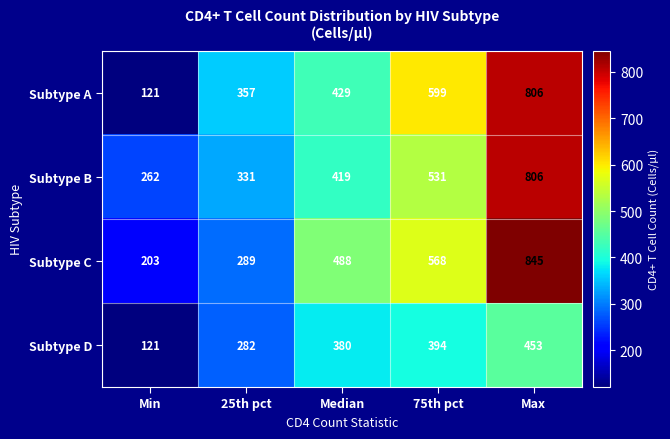

Rank the series at 25th pct from highest to lowest value.

Subtype A, Subtype B, Subtype C, Subtype D